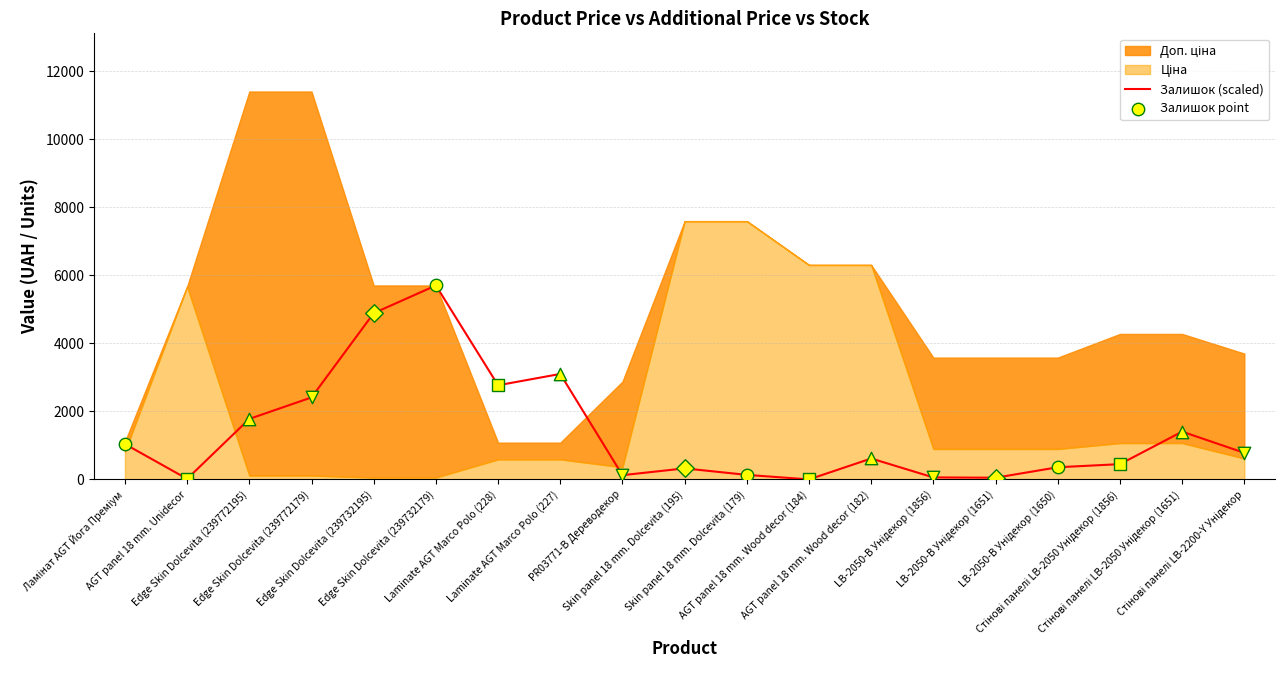

Approximately how many times larger is the value at LB-2050-В Унідекор (1651) compared to LB-2050-В Унідекор (1650)?

0.1